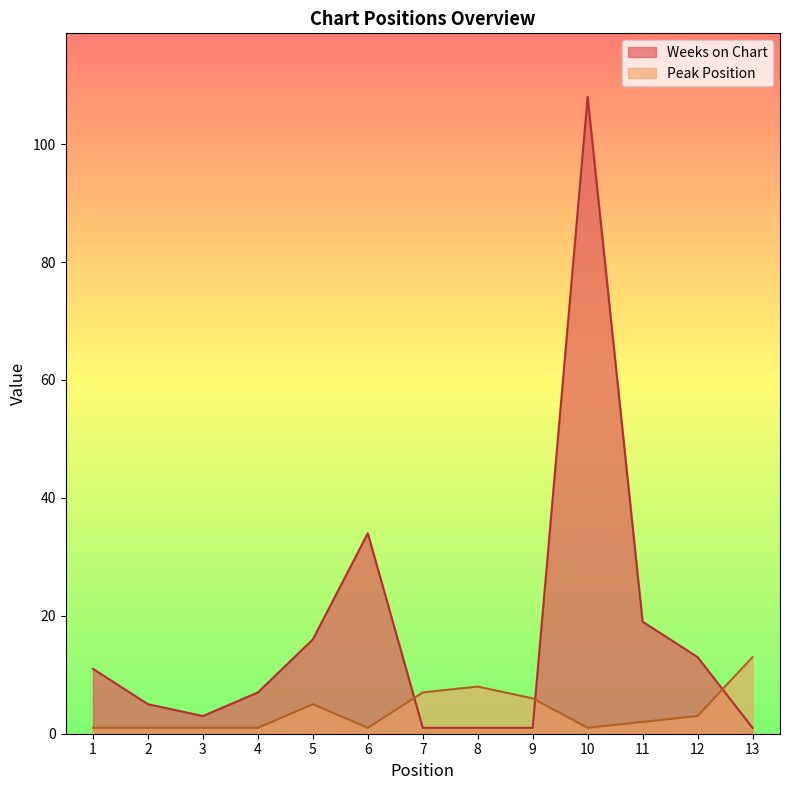

Which series has the widest spread of values?

Weeks on Chart